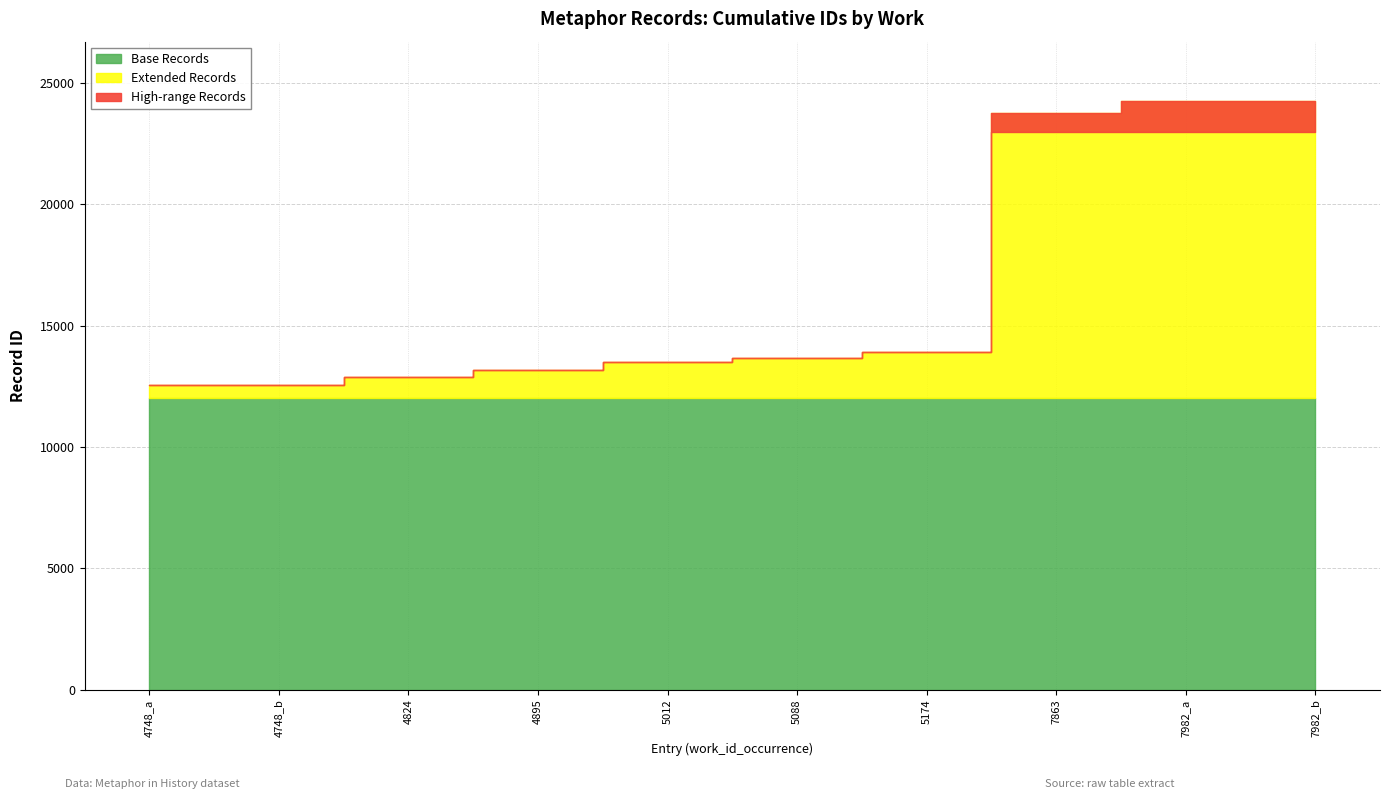

How many lines are shown in the chart?

1